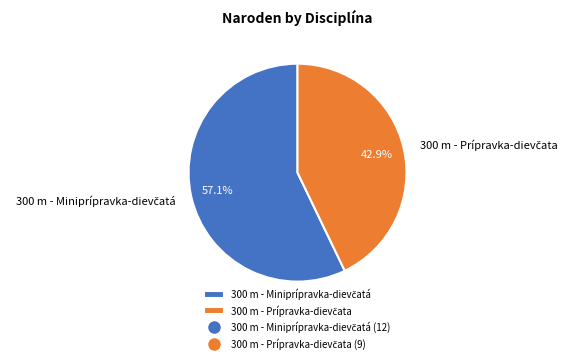

Is there a majority slice in this chart?

Yes